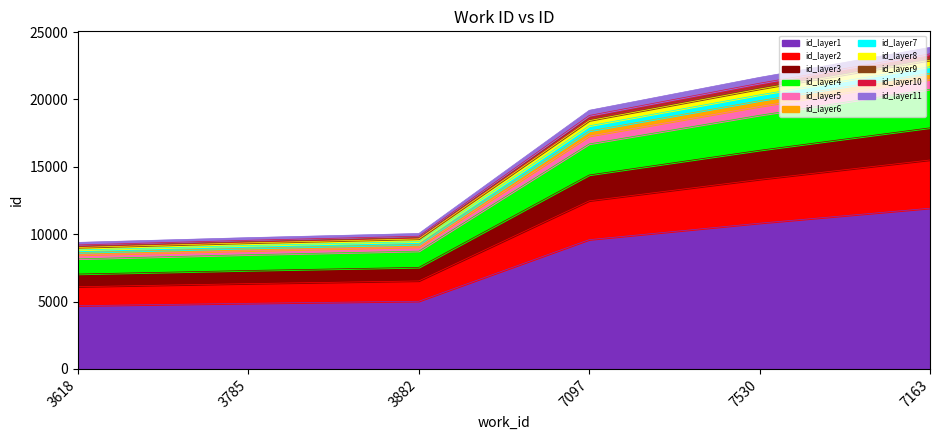

What is the maximum value shown in the chart?

20760.8